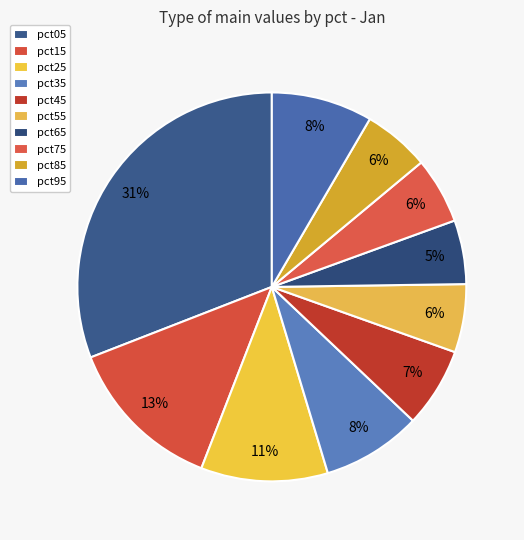

What is the change in value from pct35 to pct45?

-0.2